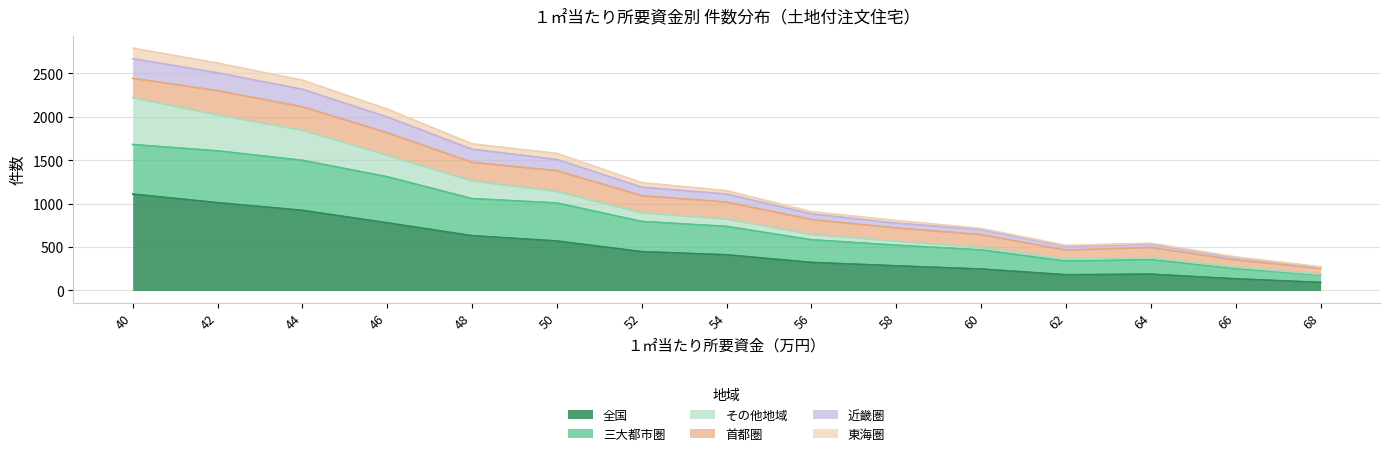

The value of 全国 at 62 is 181. True or false?

True